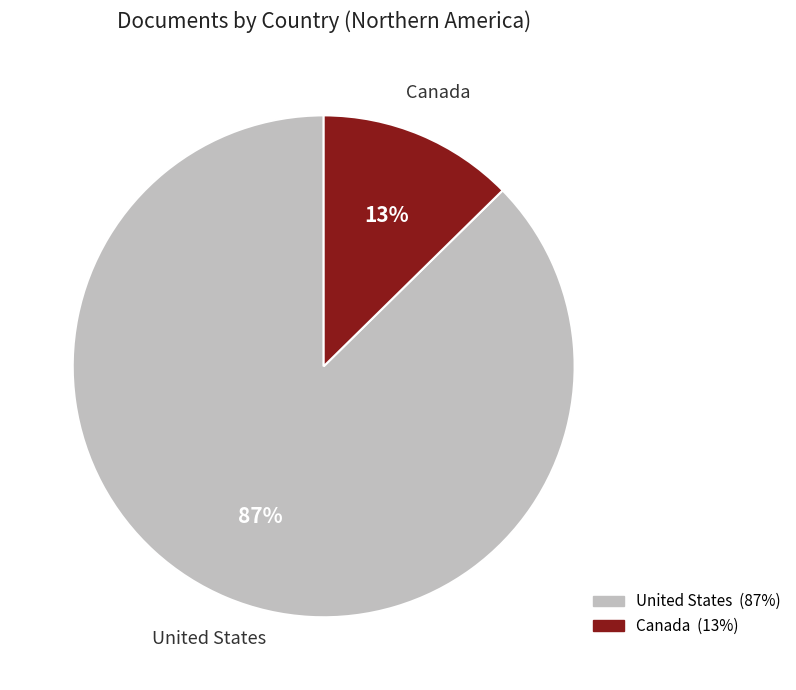

Is it true that Canada is 23% of the pie?

False